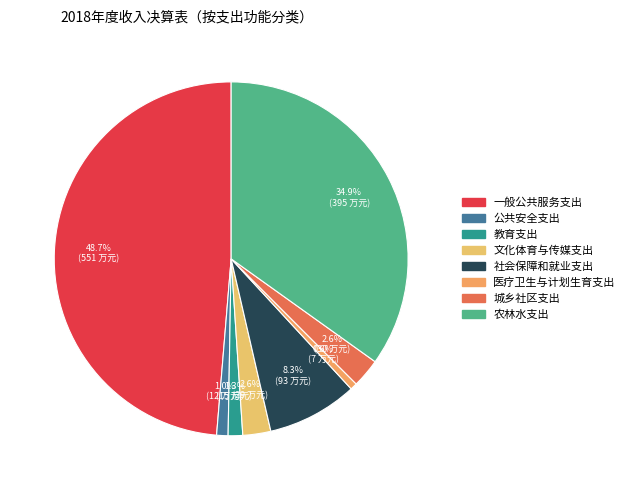

Is there any slice that represents more than half of the pie?

No